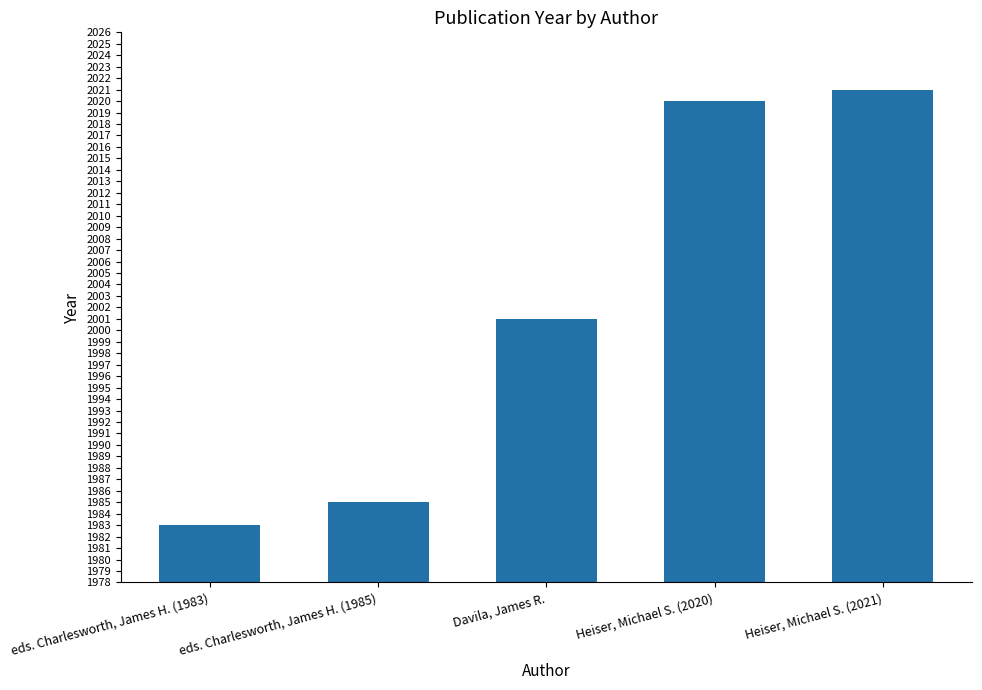

What is the minimum value shown in the chart?

1983